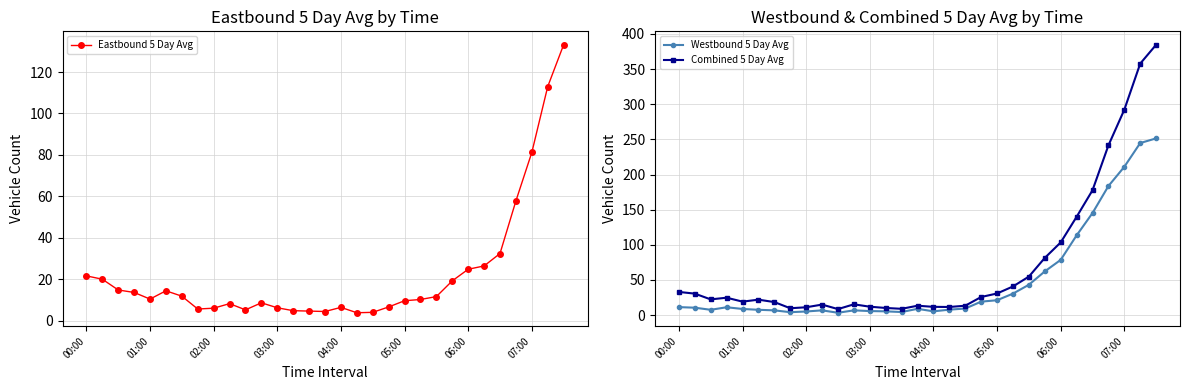

How many lines are shown in the chart?

3